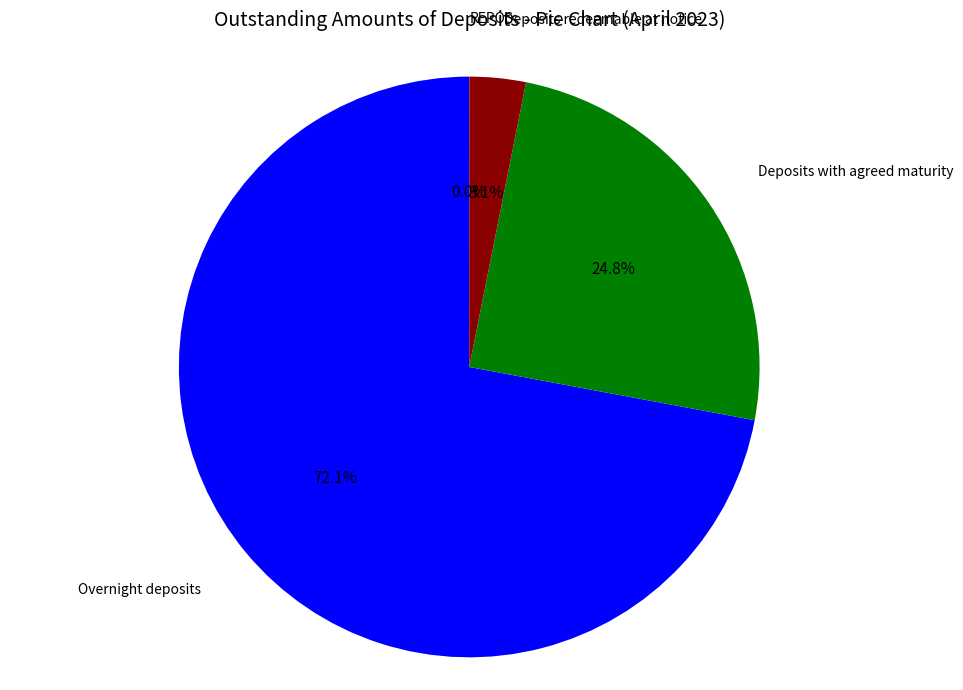

Does any single category account for the majority?

Yes